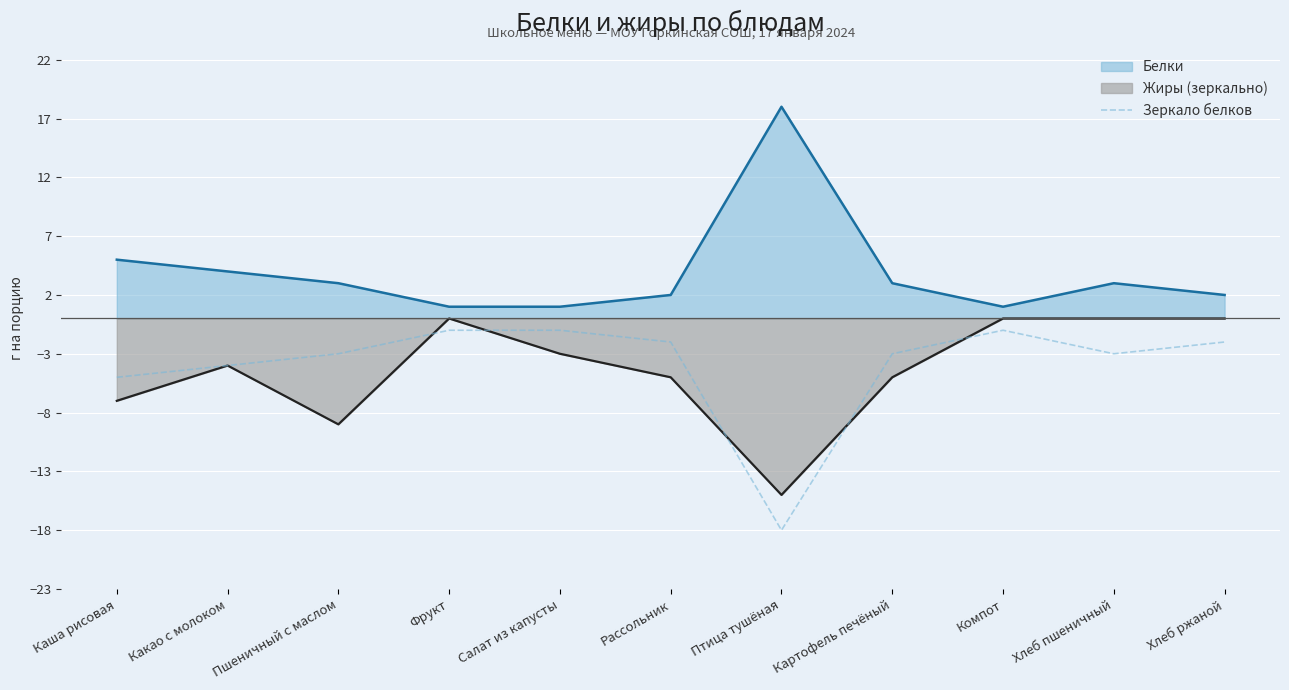

How many categories are shown in the chart?

11